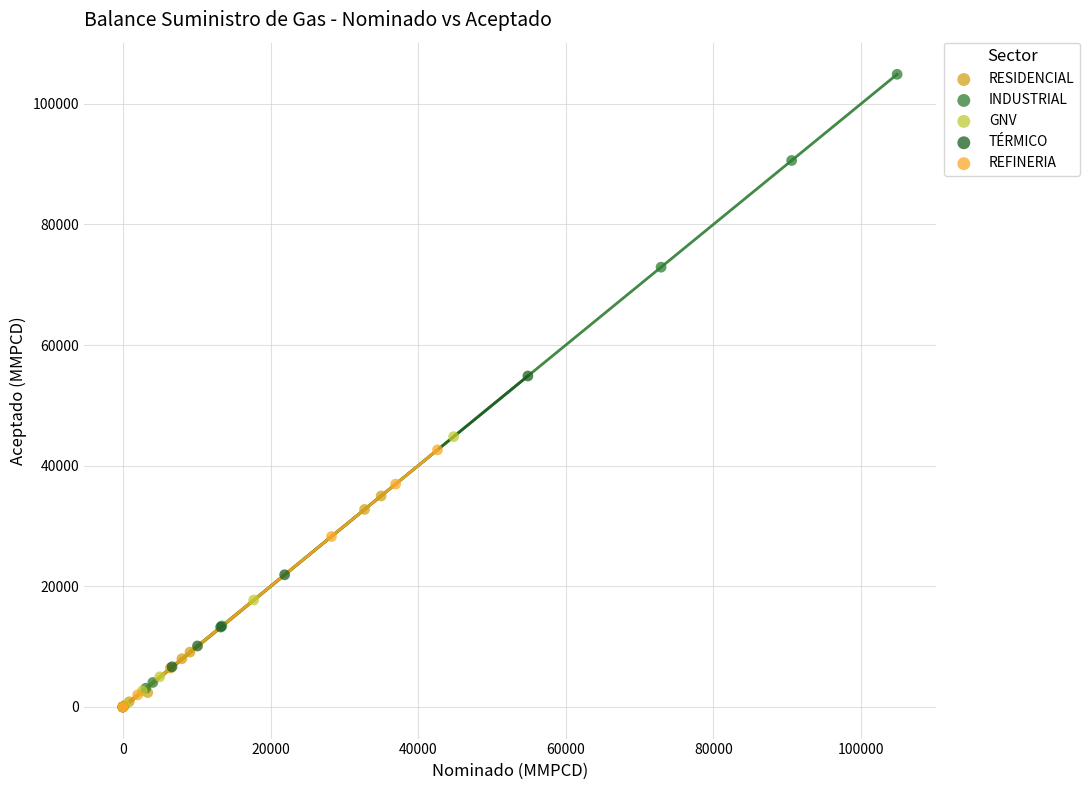

Which series has the widest spread of Y values?

INDUSTRIAL